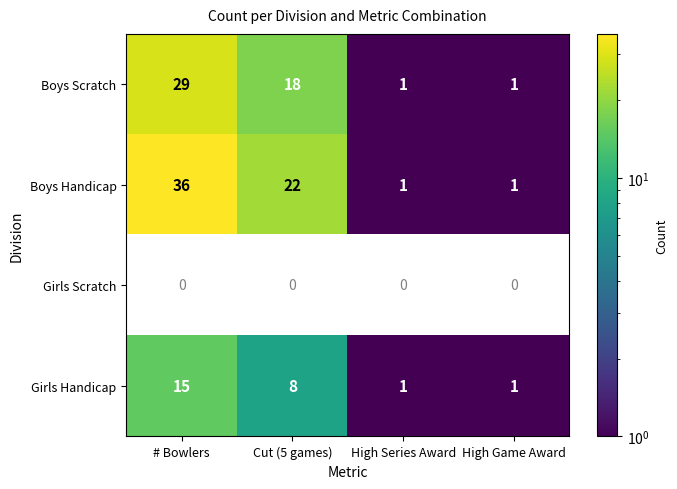

How many Boys Handicap values are between 1 and 36?

4